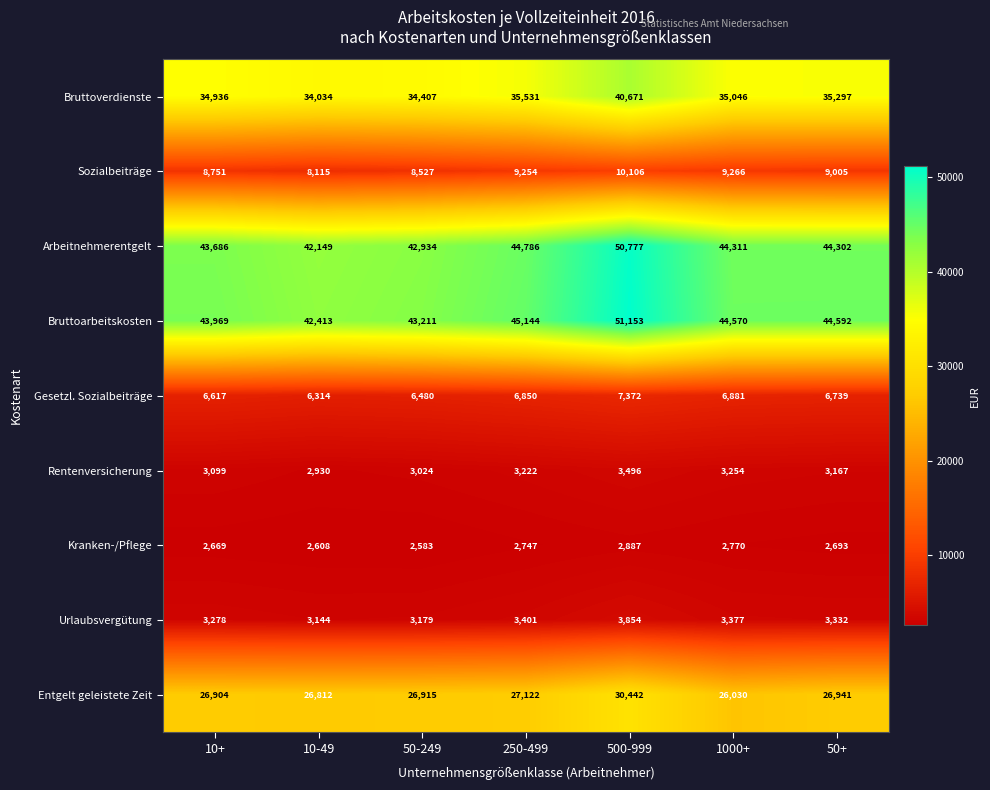

Which series has the largest range (max minus min)?

Bruttoarbeitskosten